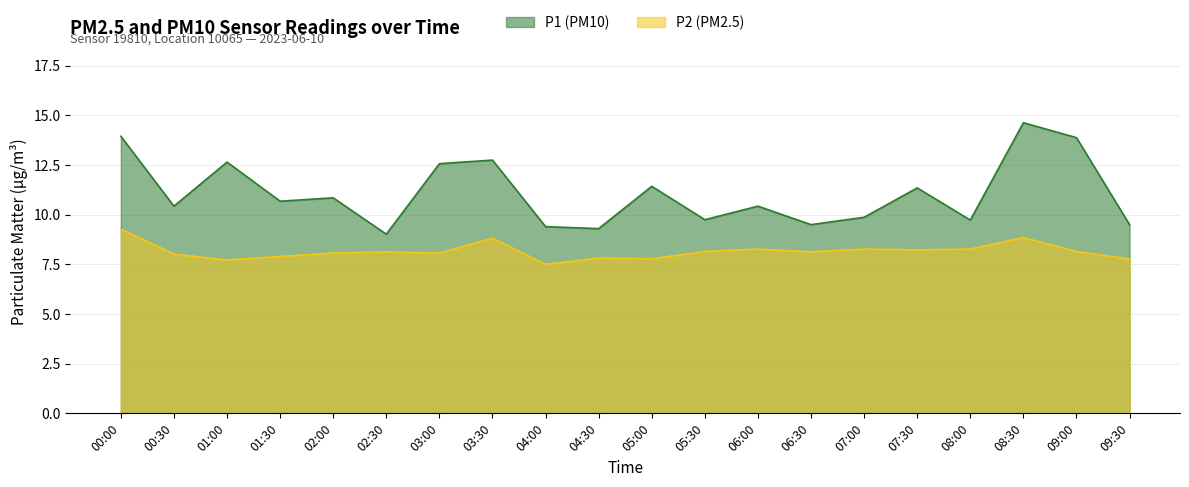

At which label is P2 closest to 8?

00:30